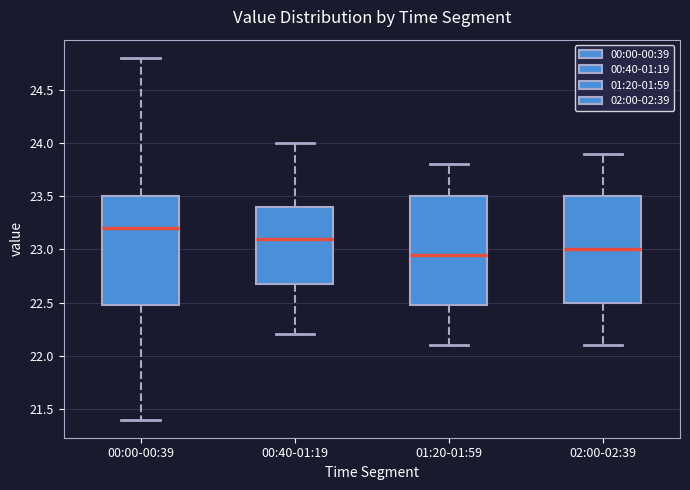

Reading left to right, read every box against the y-axis: the position of its median line, the range the box covers, and the ends of its whiskers. The values are not printed on the chart, so give them approximately, as read against the axis.

00:00-00:39: median 23.20, box 22.50 to 23.50, whiskers 21.40 to 24.80
00:40-01:19: median 23.10, box 22.70 to 23.40, whiskers 22.20 to 24.00
01:20-01:59: median 22.95, box 22.50 to 23.50, whiskers 22.10 to 23.80
02:00-02:39: median 23.00, box 22.50 to 23.50, whiskers 22.10 to 23.90